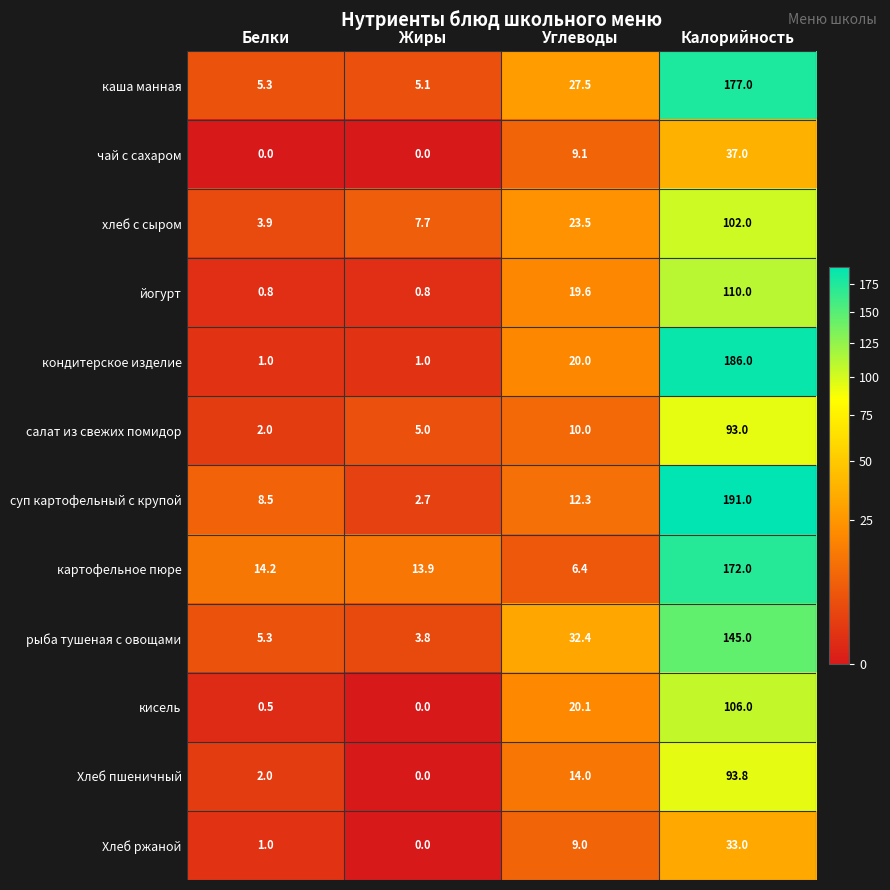

Between Жиры and Калорийность, which series saw the biggest shift?

суп картофельный с крупой